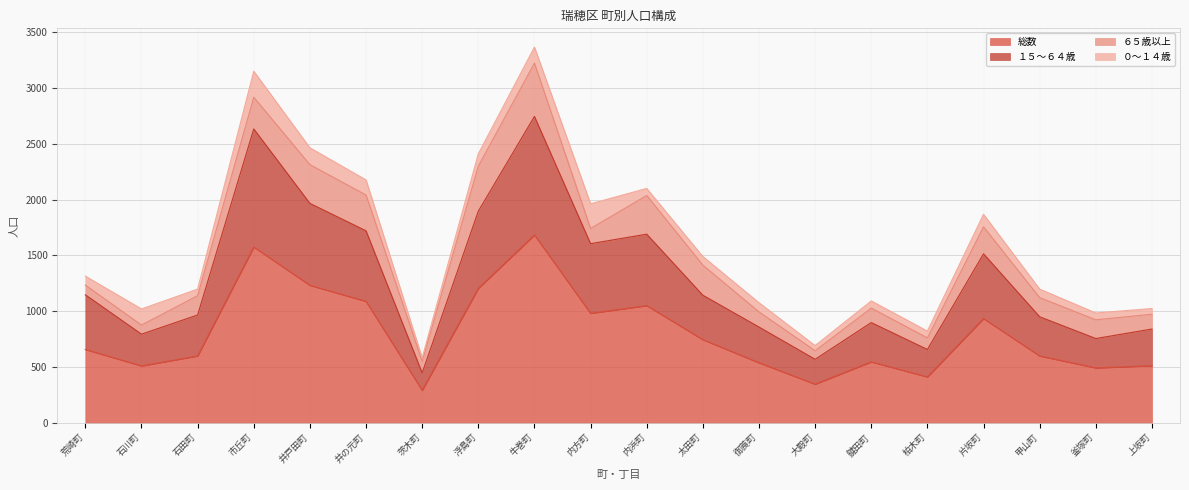

The value of 総数 at 石田町 is 161. True or false?

False